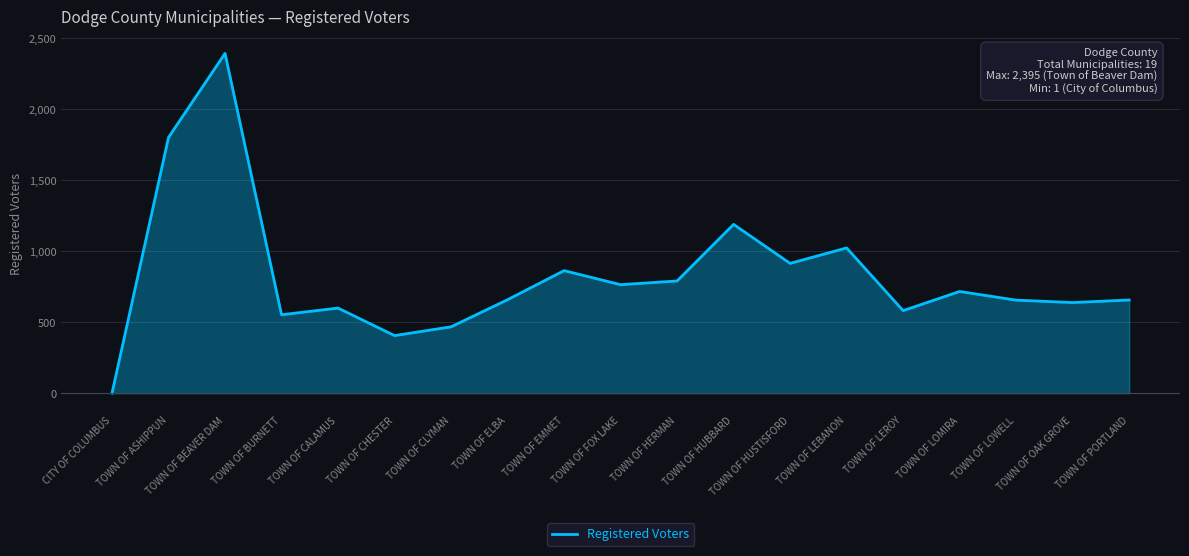

Which has a higher value, TOWN OF CLYMAN or TOWN OF BEAVER DAM?

TOWN OF BEAVER DAM